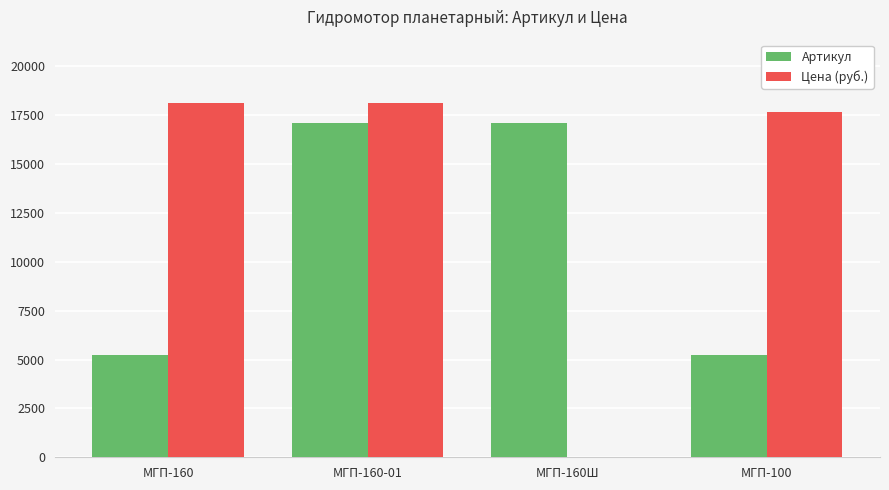

Between МГП-160Ш and МГП-100, which series saw the biggest shift?

Цена (руб.)